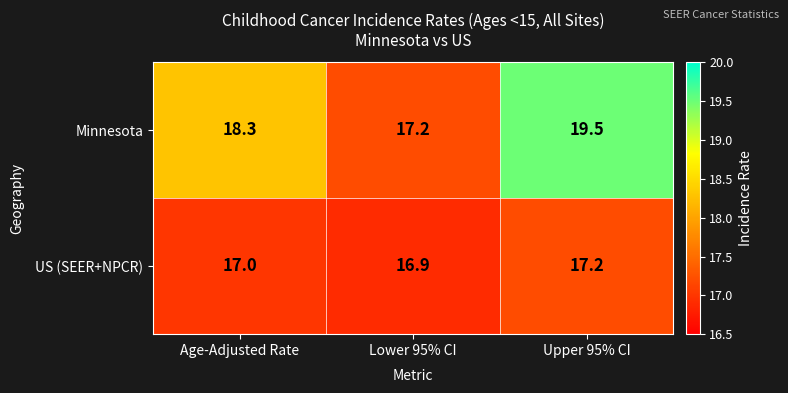

Is it true that Minnesota equals 17.2 at Lower 95% CI?

True